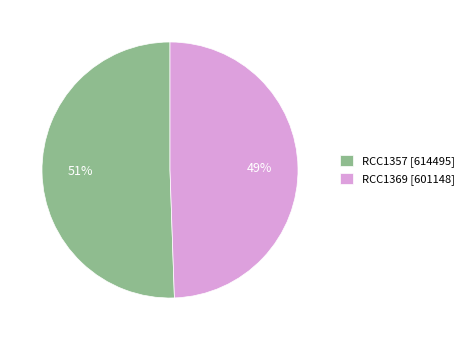

Is it true that RCC1369 is 49% of the pie?

True